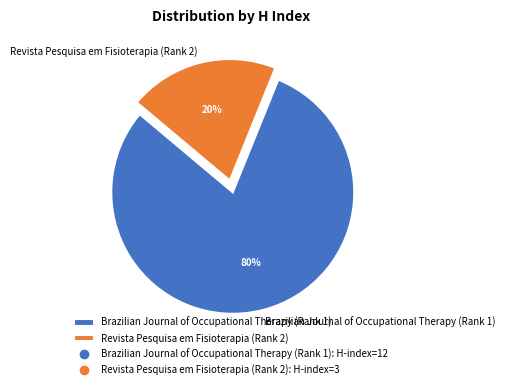

What is the largest slice in the pie chart?

Brazilian Journal of Occupational Therapy (Rank 1)